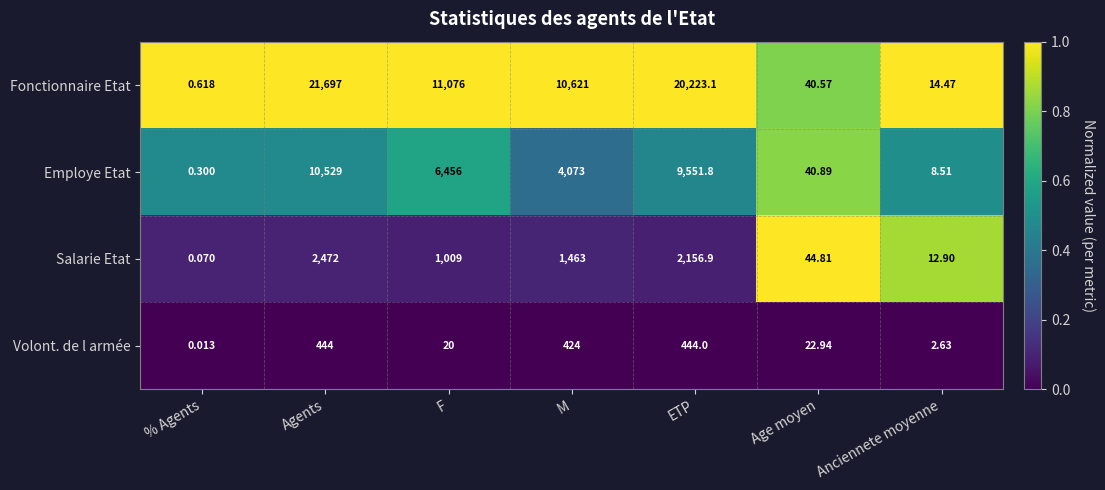

What is the total value across all series at ETP?

32375.8